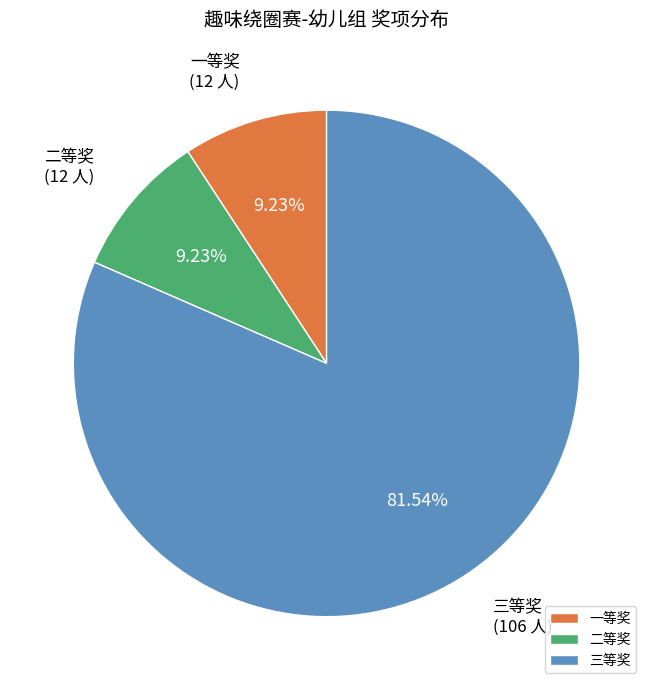

Is the sum of 二等奖 and 三等奖 greater than half?

Yes